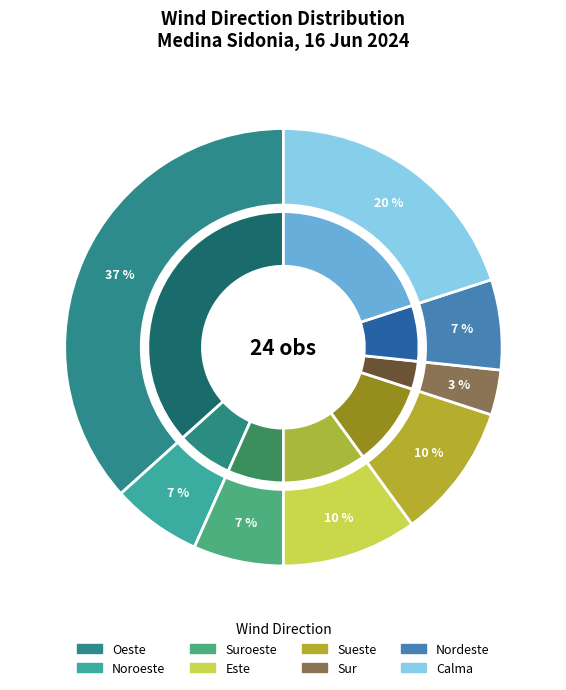

Is it true that Sueste is 10% of the pie?

True